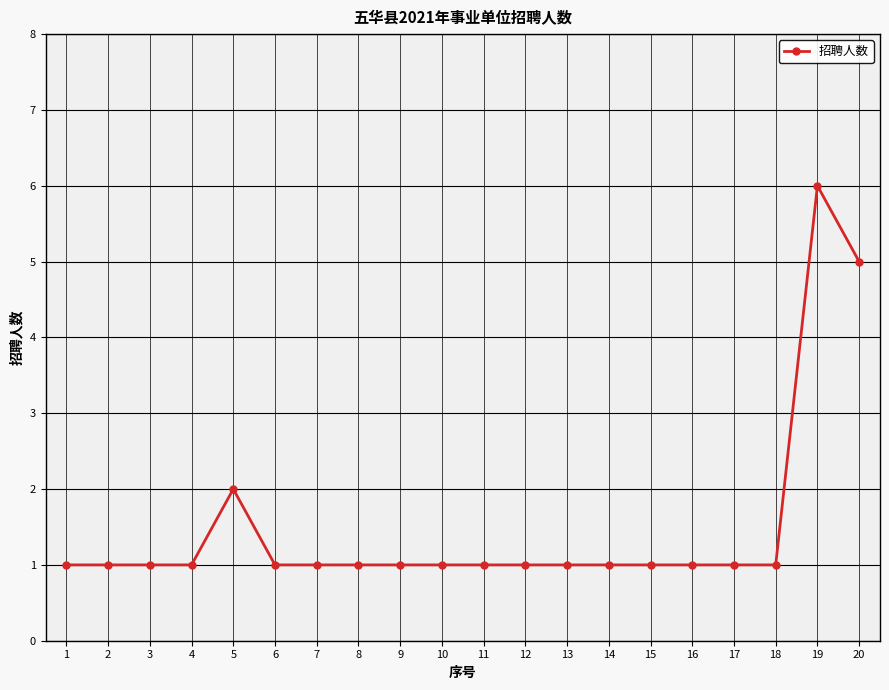

Which category has the highest value across all series?

19